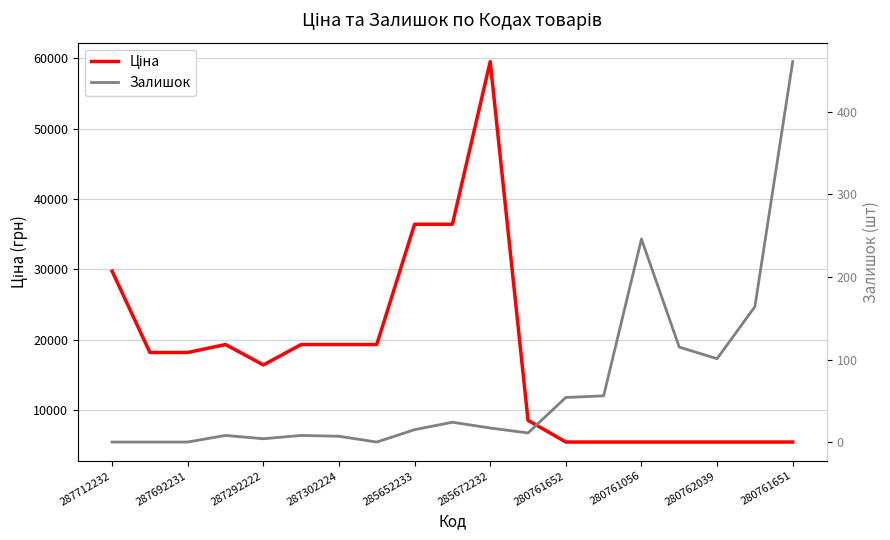

How many data points in Ціна are less than 18212?

9